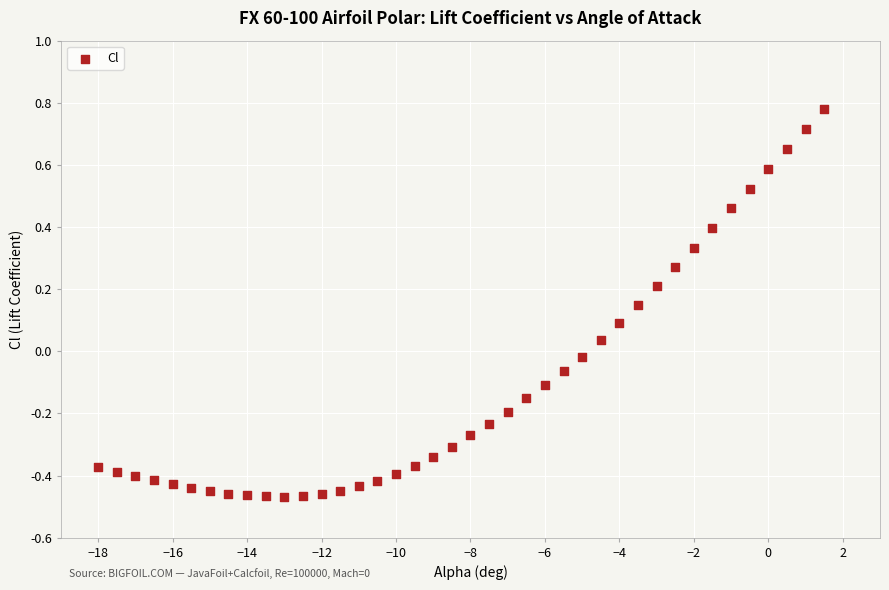

What is the range of X values (max minus min)?

19.5